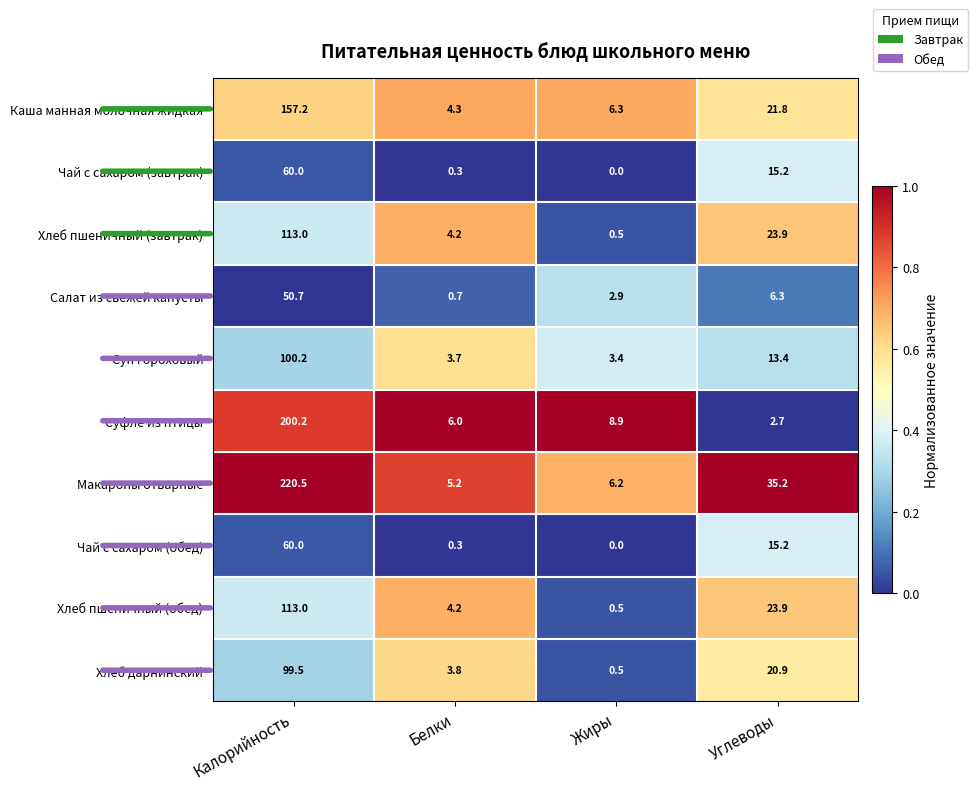

Is the value of Суп гороховый at Калорийность greater than the value of Чай с сахаром (обед) at Белки?

Yes